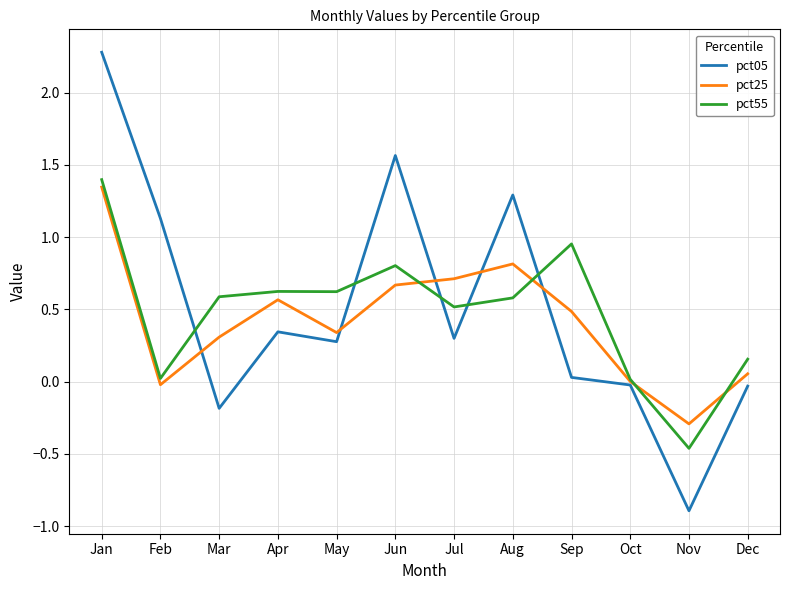

Where do pct05 and pct55 first cross each other?

Feb and Mar